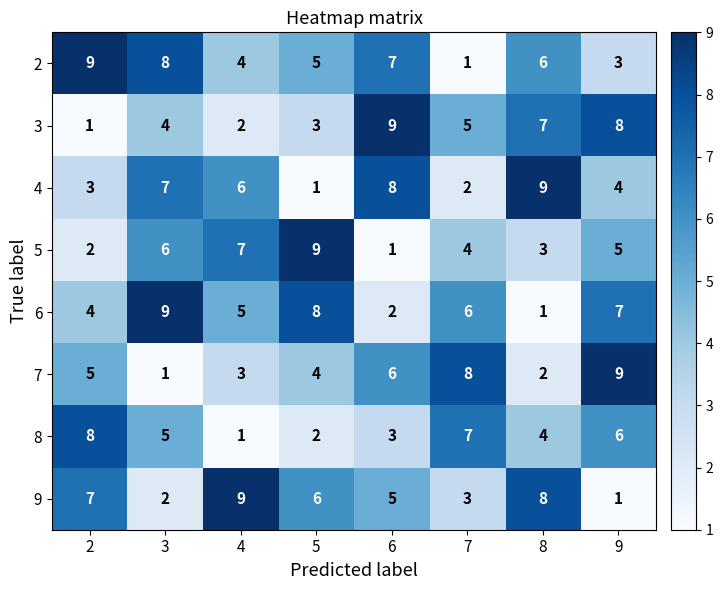

What is the difference between the second highest and second lowest values in the 7 series?

6